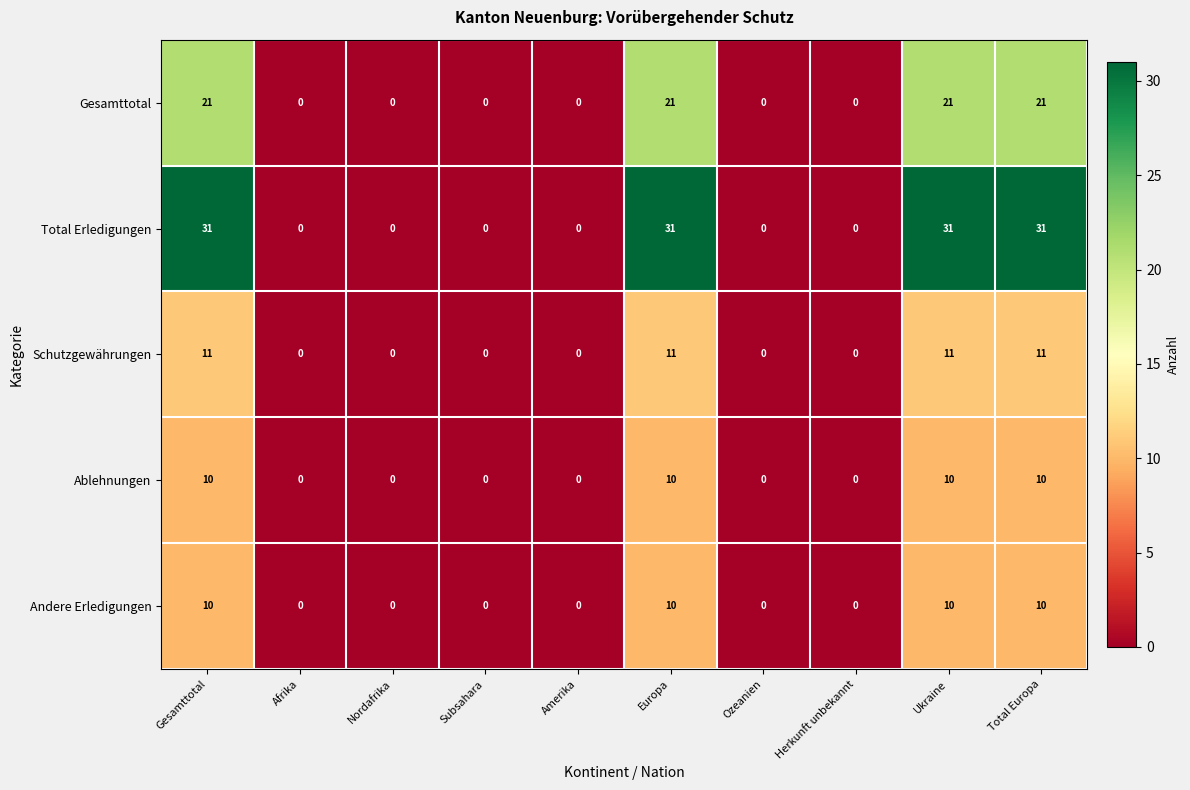

What is the difference between the highest and lowest values at Gesamttotal?

21